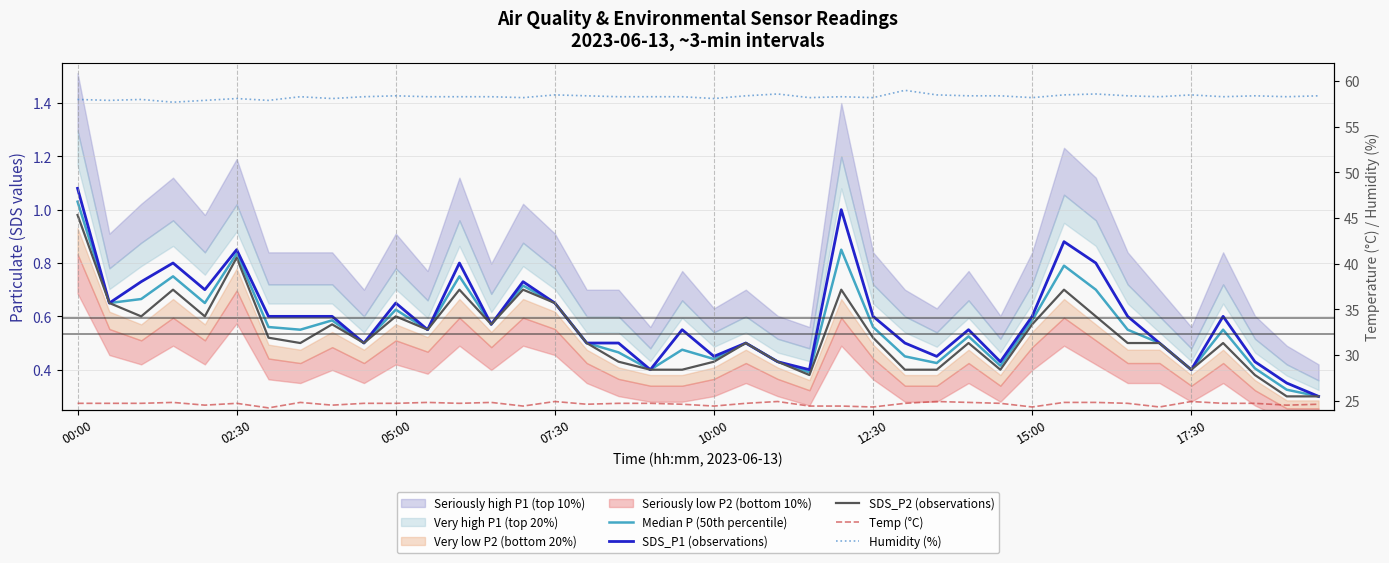

Which series has the largest range (max minus min)?

Humidity (%)